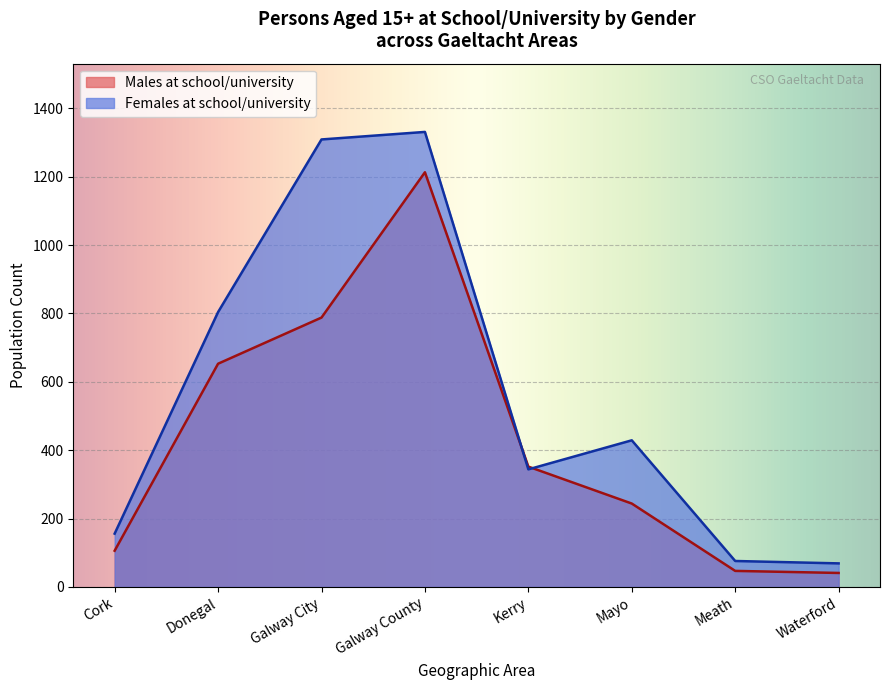

Which series has the largest range (max minus min)?

Females at school/university